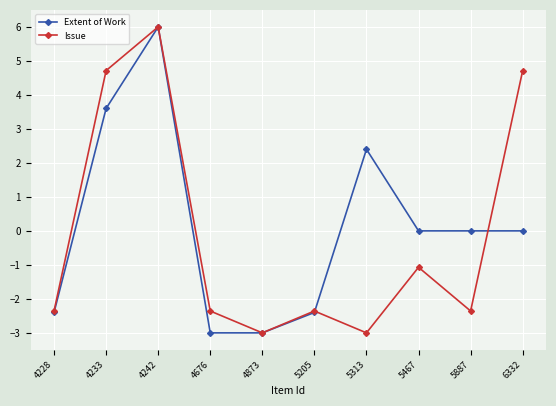

The value of Extent of Work at 4676 is -1.2. True or false?

False